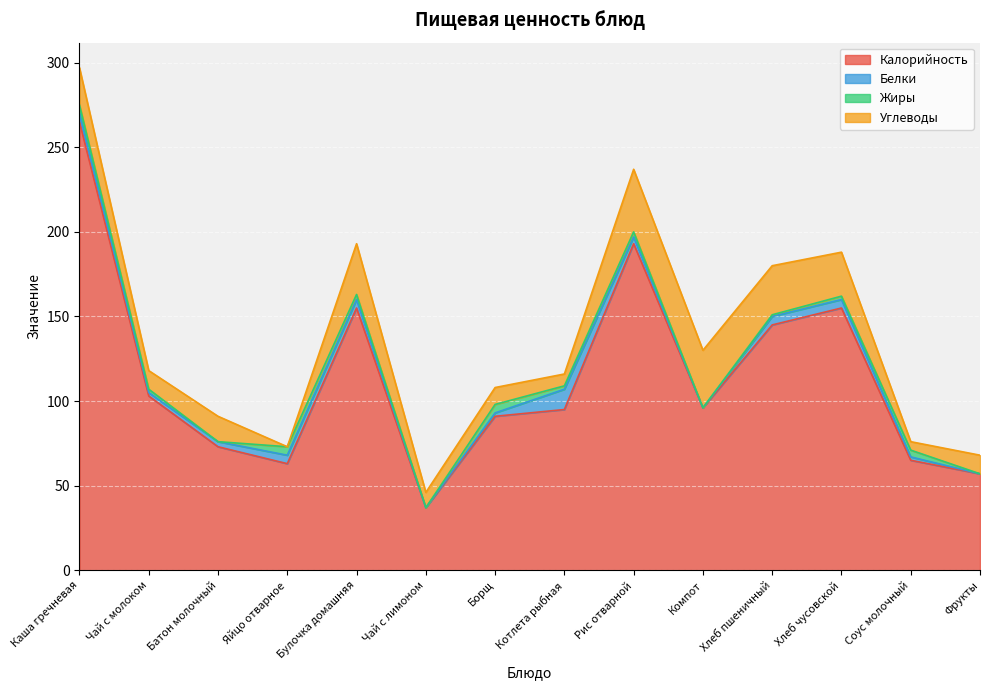

How many interior local valleys does the Калорийность series have?

3